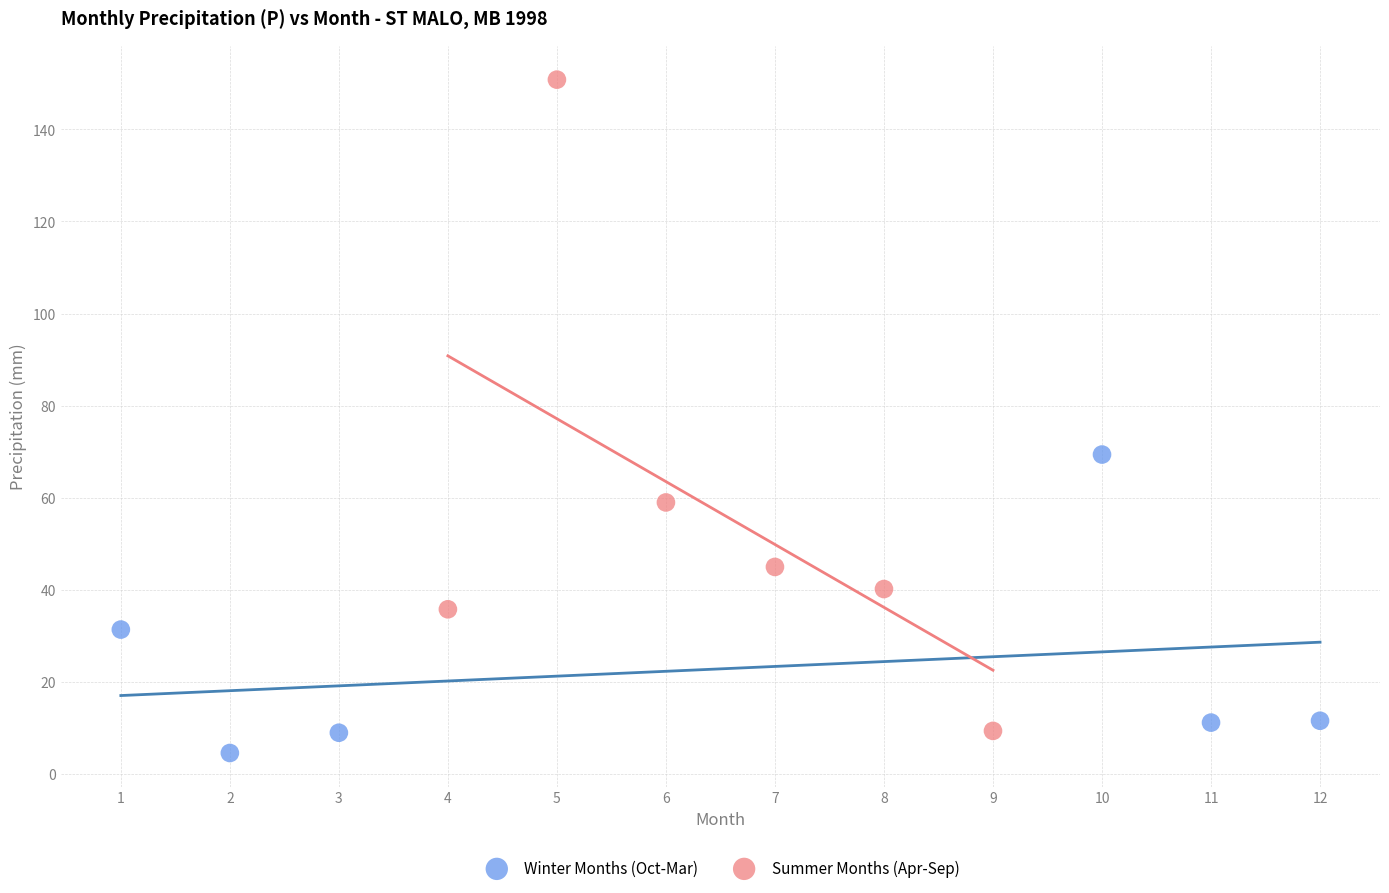

Which series contains the lowest Y value?

Winter Months (Oct-Mar)